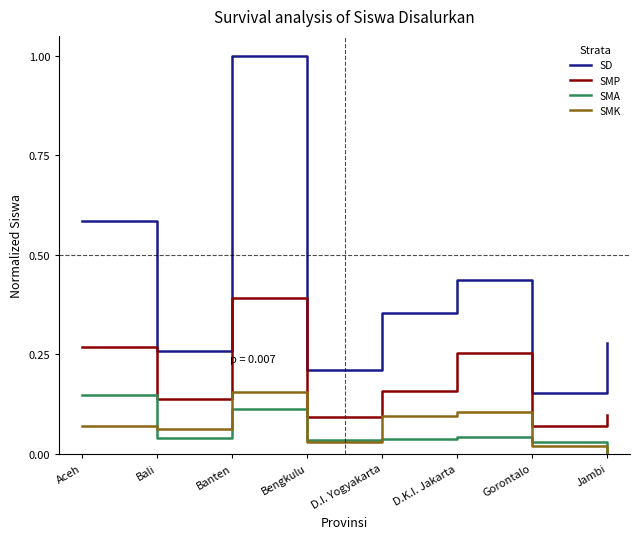

At which label does SD reach its minimum?

Gorontalo